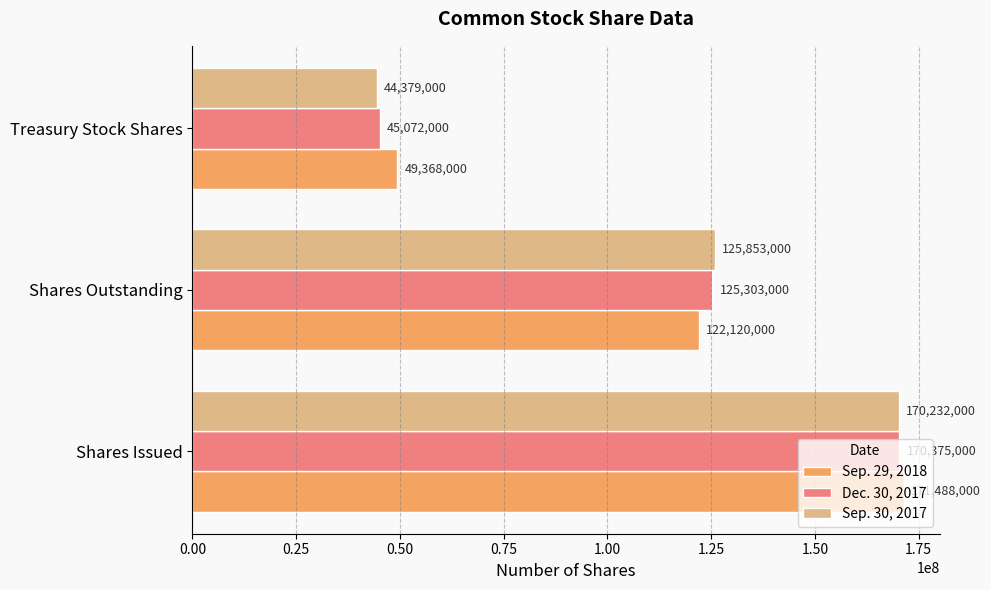

At which category does the chart reach its minimum across all series?

Treasury Stock Shares